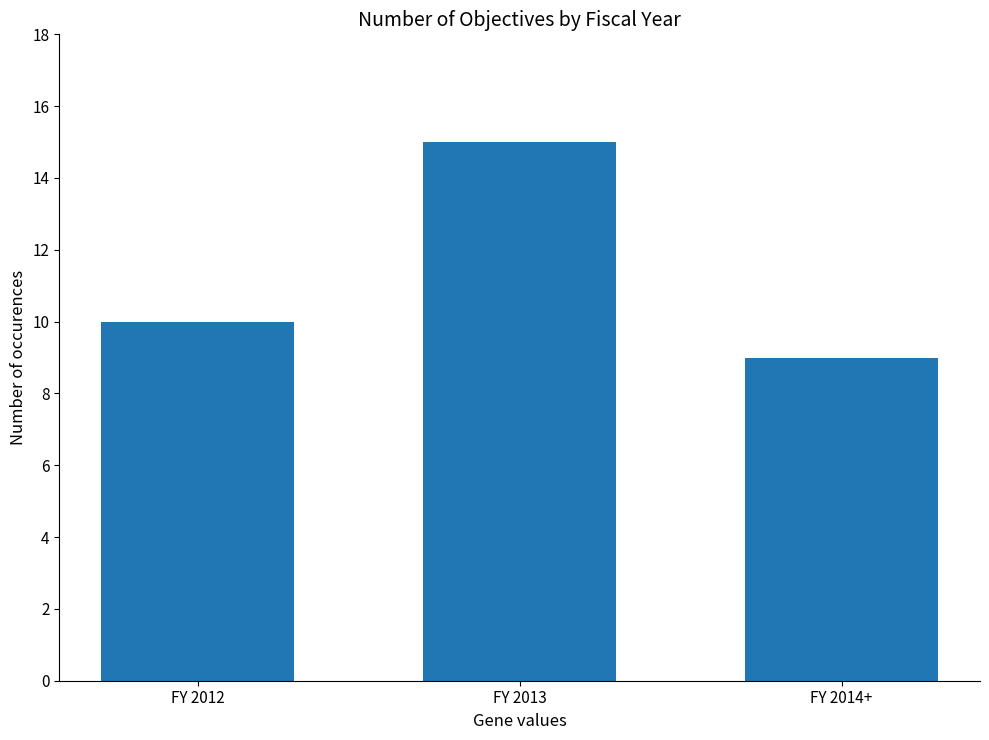

What is the value of the 1st bar from the left?

10